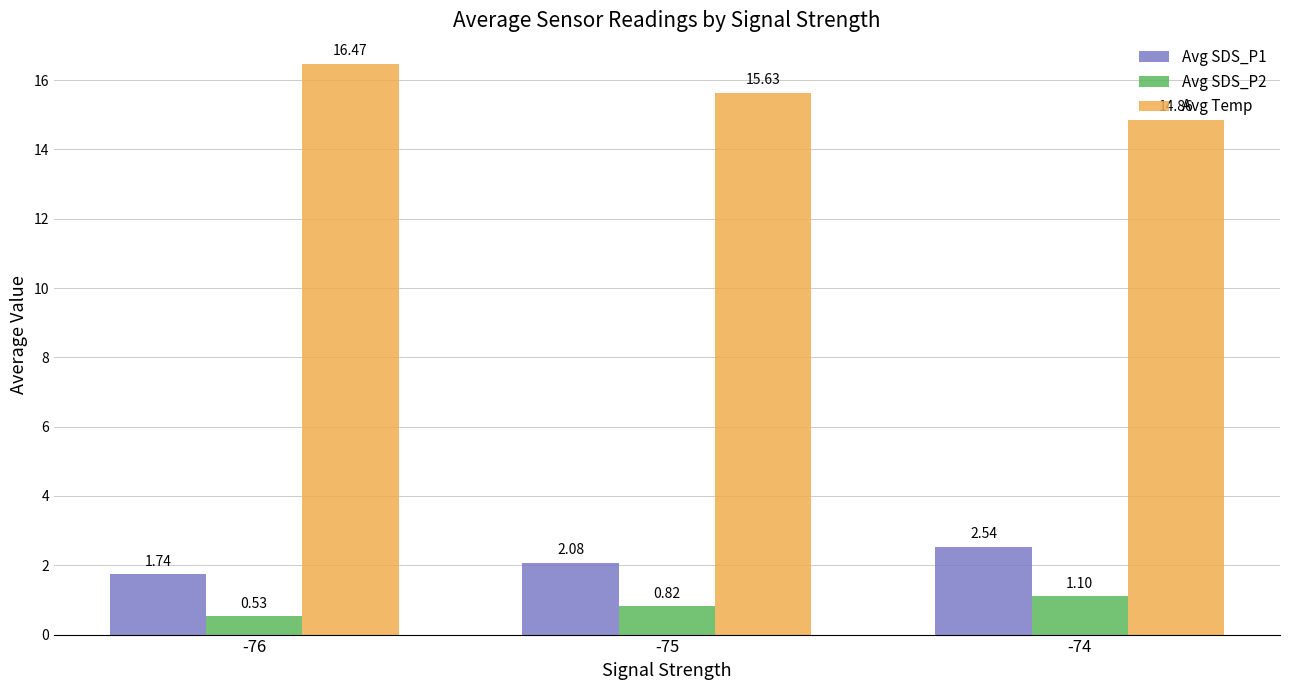

What is the sum of all Avg Temp values?

47.0